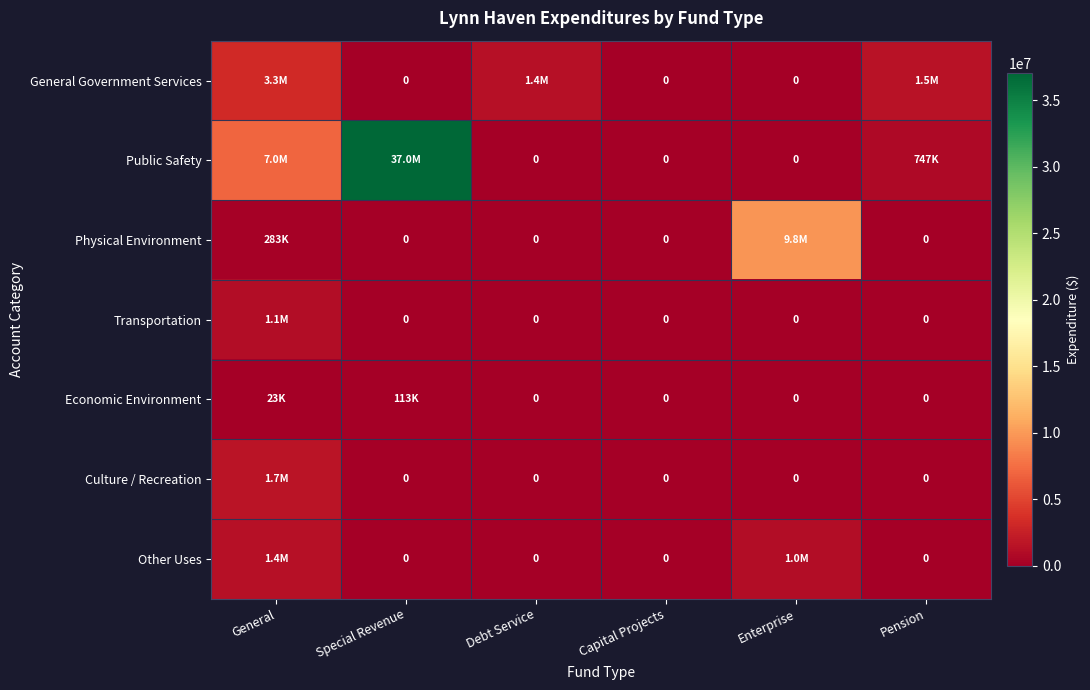

Between Debt Service and Pension, which series saw the biggest shift?

Public Safety